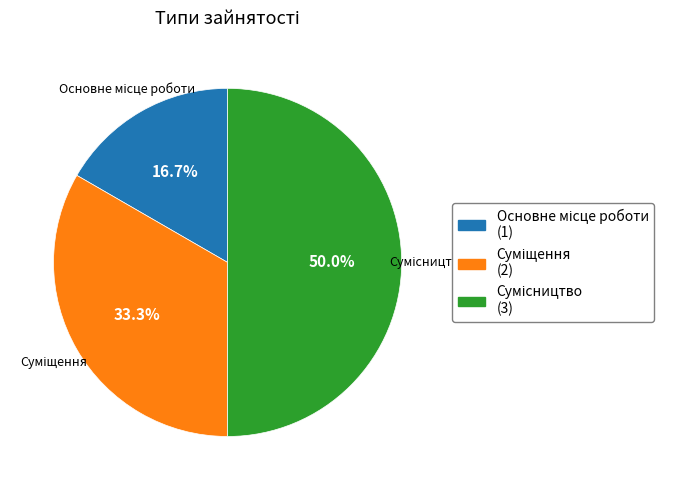

What is the change in value from Основне місце роботи to Суміщення?

+1